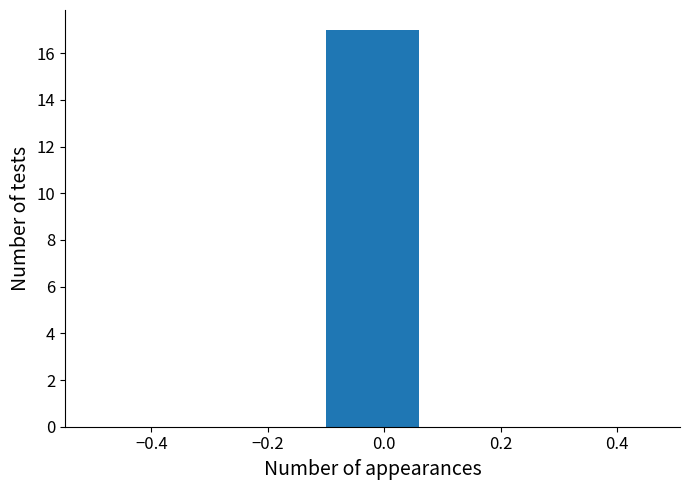

What is the height of the bar covering -0.1 to 0.1 on the x-axis? The values are not printed on the chart, so give them approximately, as read against the axis.

17